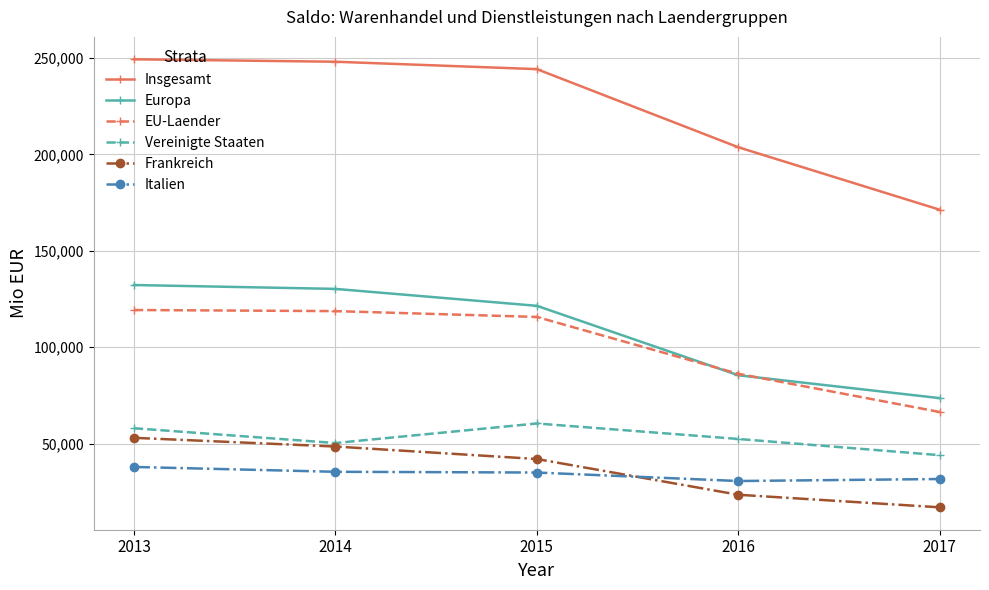

What is the value of the Insgesamt point at the 2nd from the left?

248051